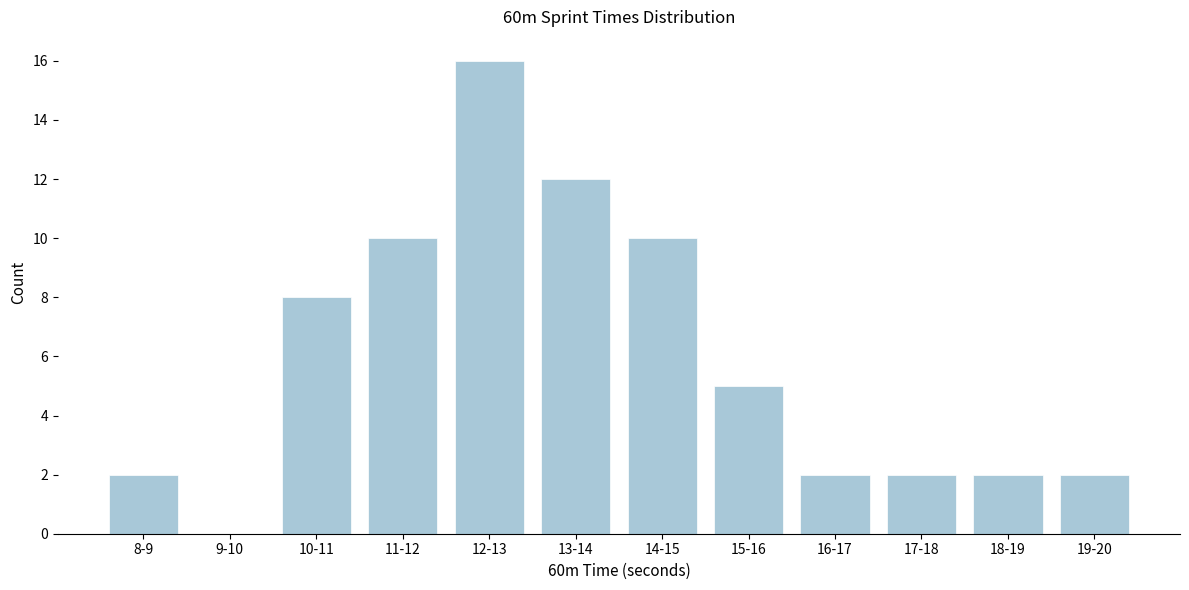

Reading left to right, what are all the values shown in this chart?

8-9=2	9-10=0	10-11=8	11-12=10	12-13=16	13-14=12	14-15=10	15-16=5	16-17=2	17-18=2	18-19=2	19-20=2